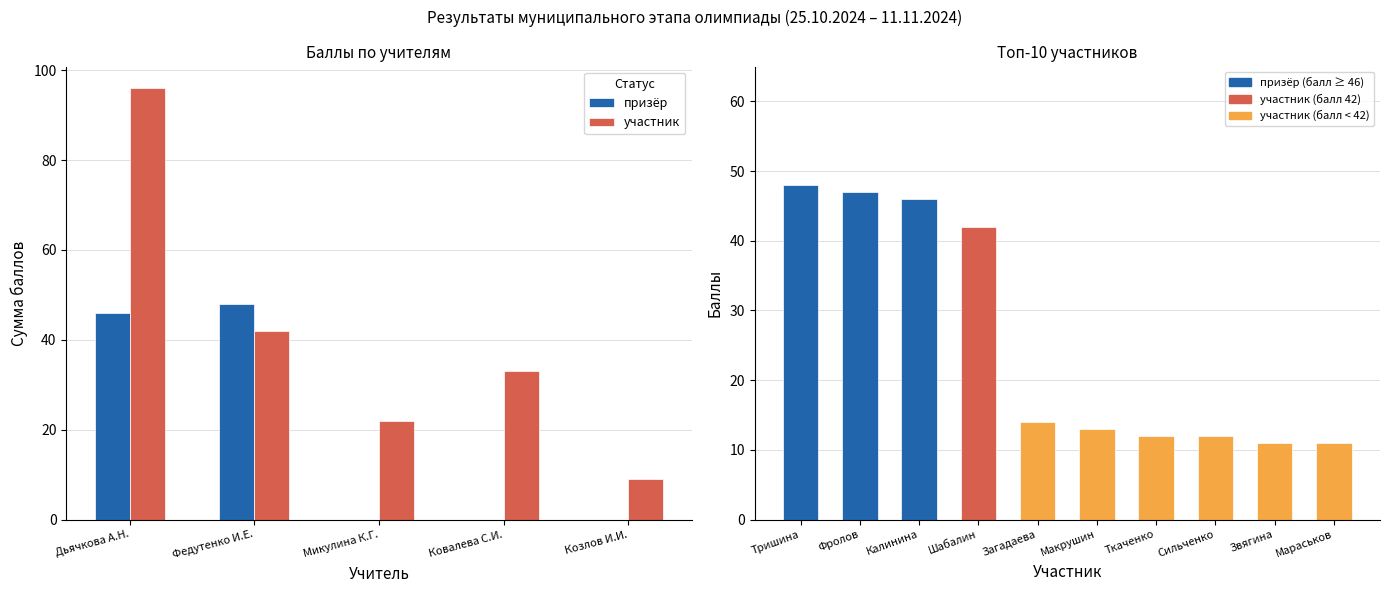

What is the difference between the maximum and minimum values in the призёр series?

48